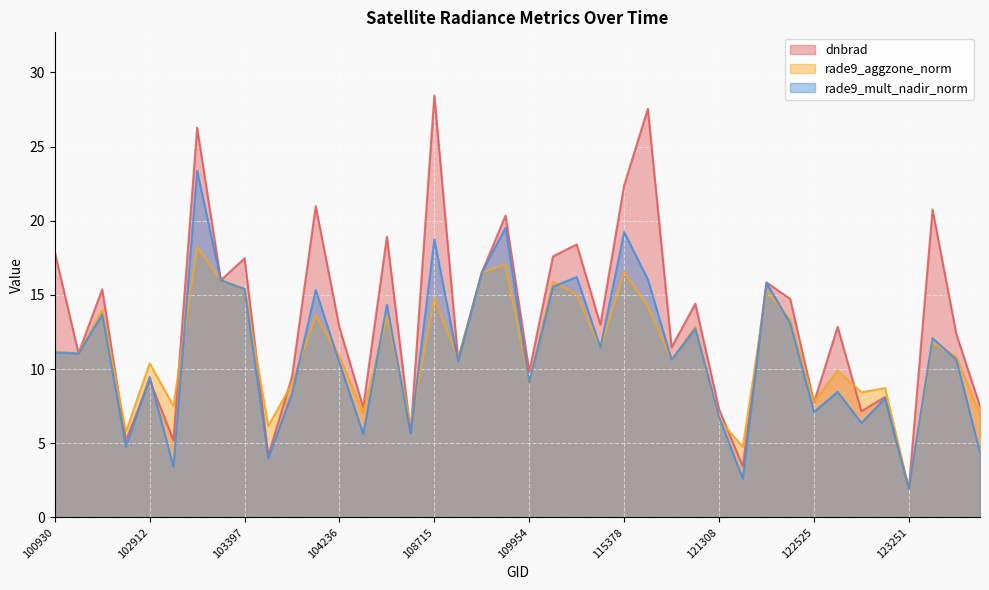

Which has a higher value, 121308 or 123251?

121308